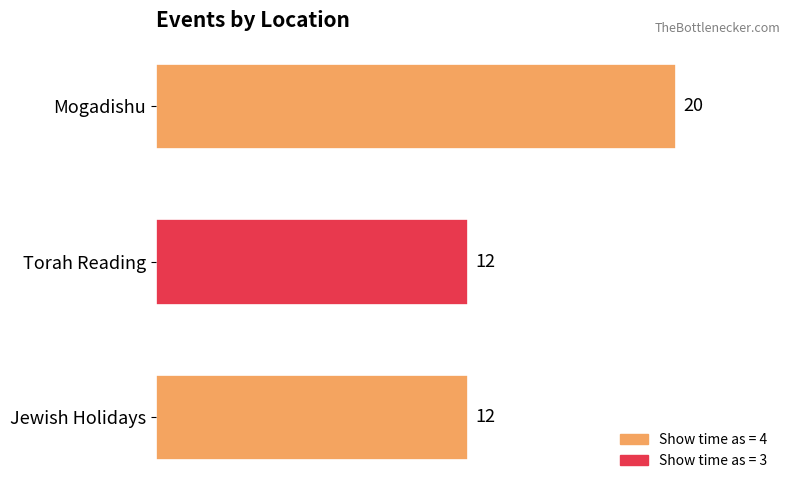

Is it true that the value at Torah Reading is 20?

False